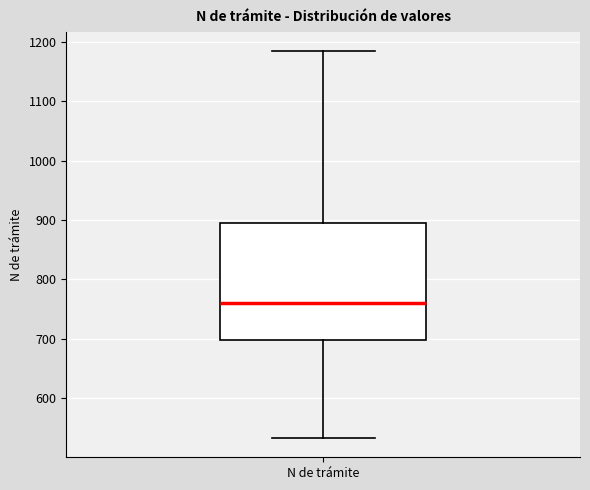

Read this box plot against the y-axis: the position of the median line, the range covered by the box, and the ends of both whiskers. The values are not printed on the chart, so give them approximately, as read against the axis.

median 760, box 700 to 900, whiskers 530 to 1180